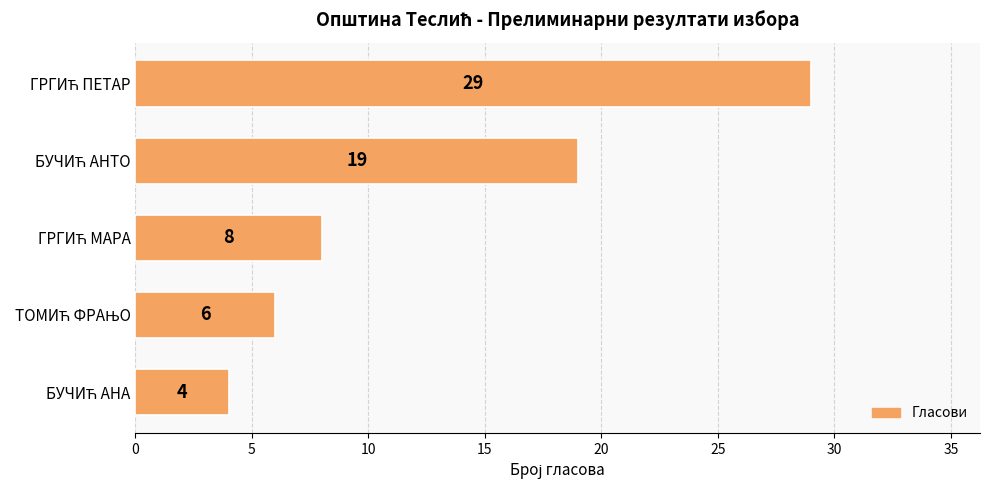

What is the difference between the maximum and minimum values?

25